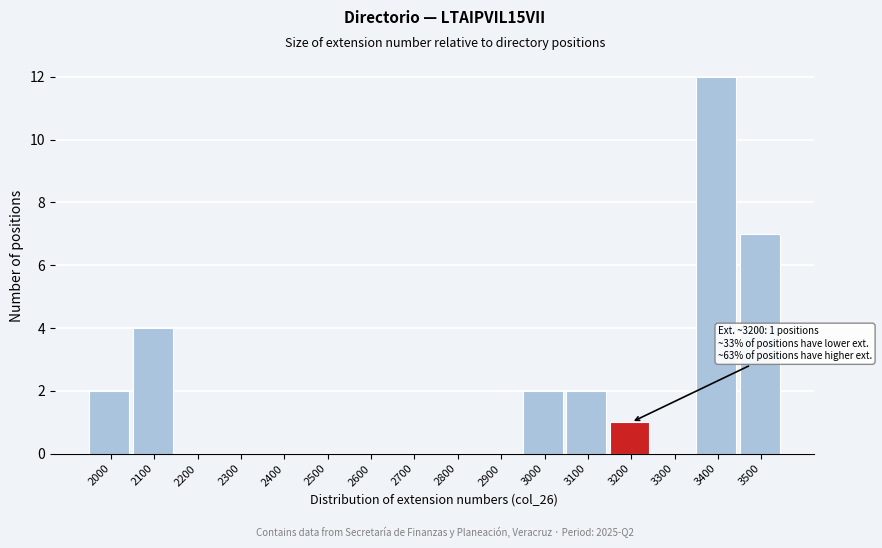

Reading left to right, what are all the values shown in this chart?

2000=2	2100=4	2200=0	2300=0	2400=0	2500=0	2600=0	2700=0	2800=0	2900=0	3000=2	3100=2	3200=1	3300=0	3400=12	3500=7